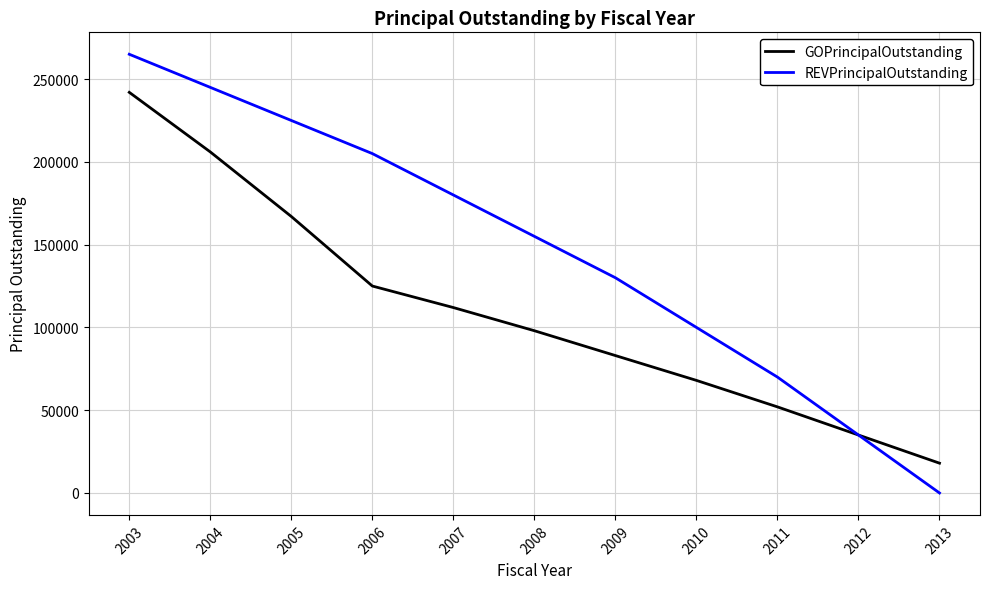

At which category is the sum across all series the highest?

2003